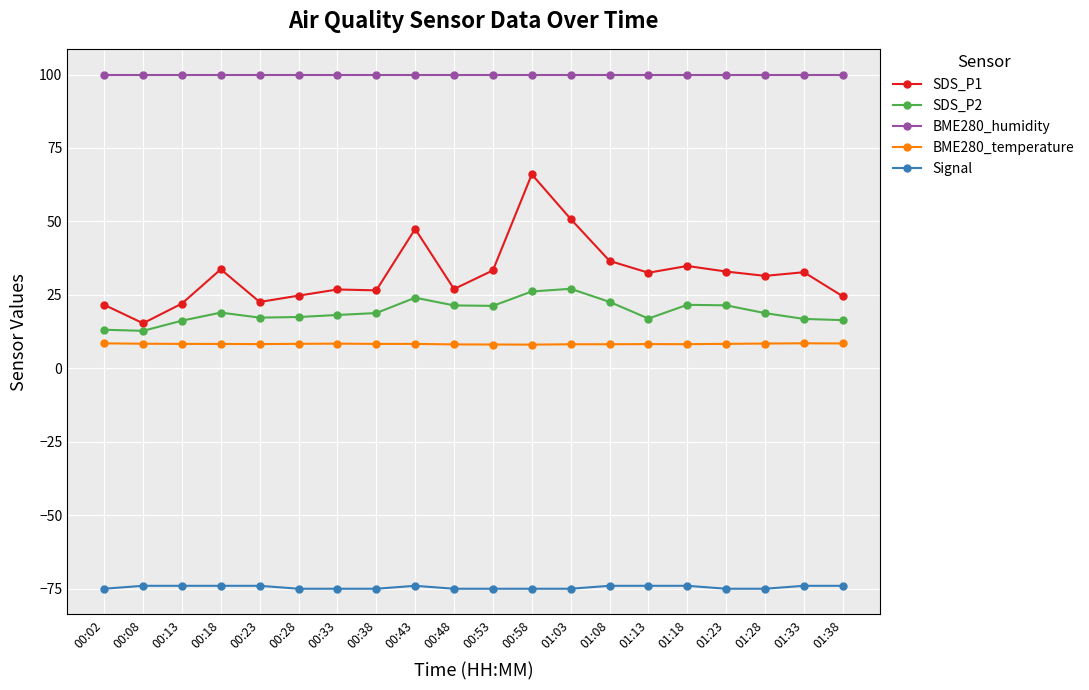

How many series are shown in this chart?

5